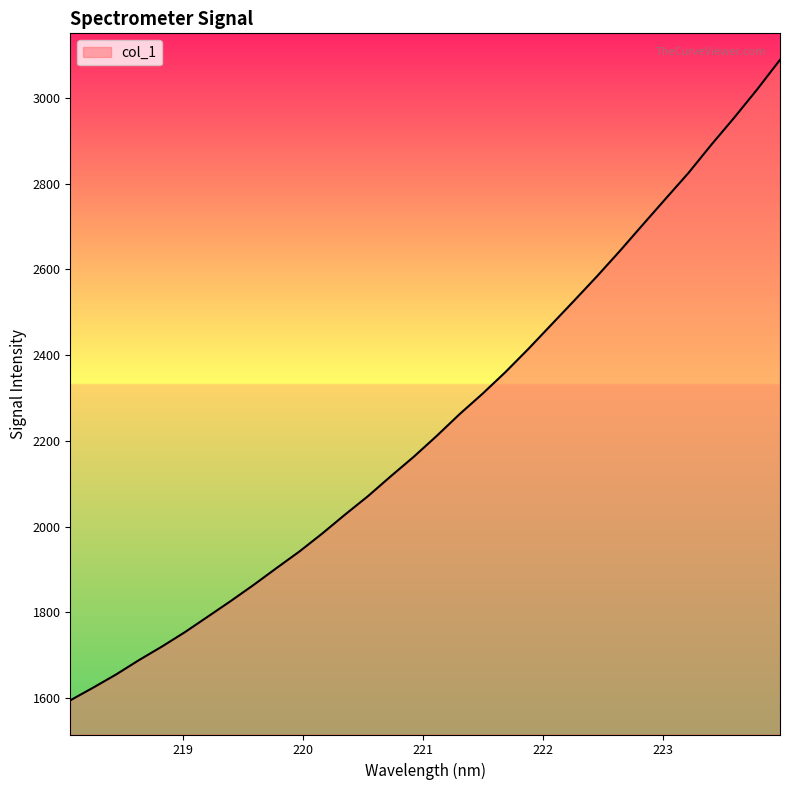

What is the maximum value shown in the chart?

3088.9